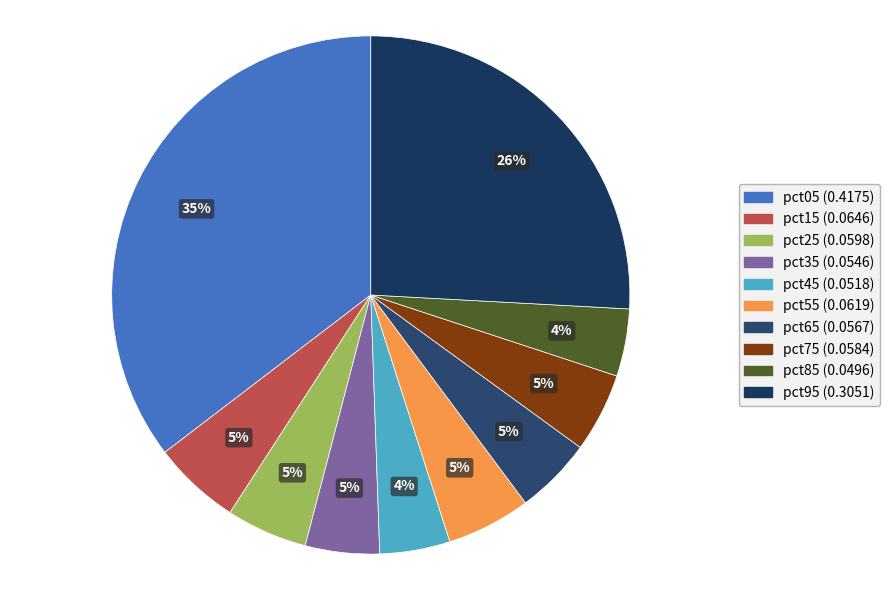

Does pct45 represent more than half of the total?

No